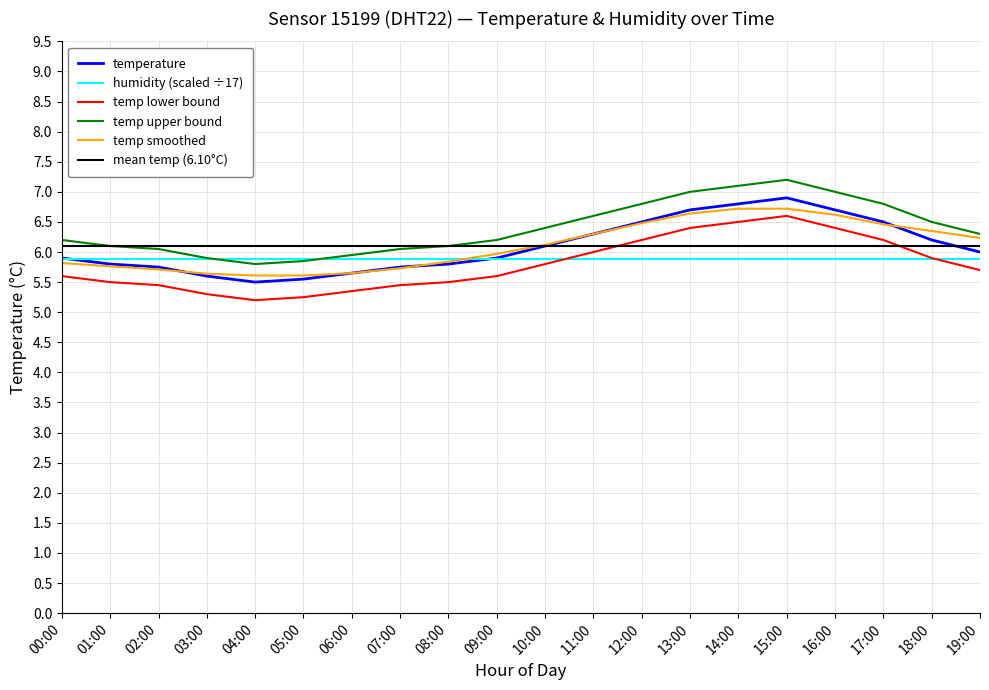

What is the spread (max minus min) of values at 14:00?

1.2